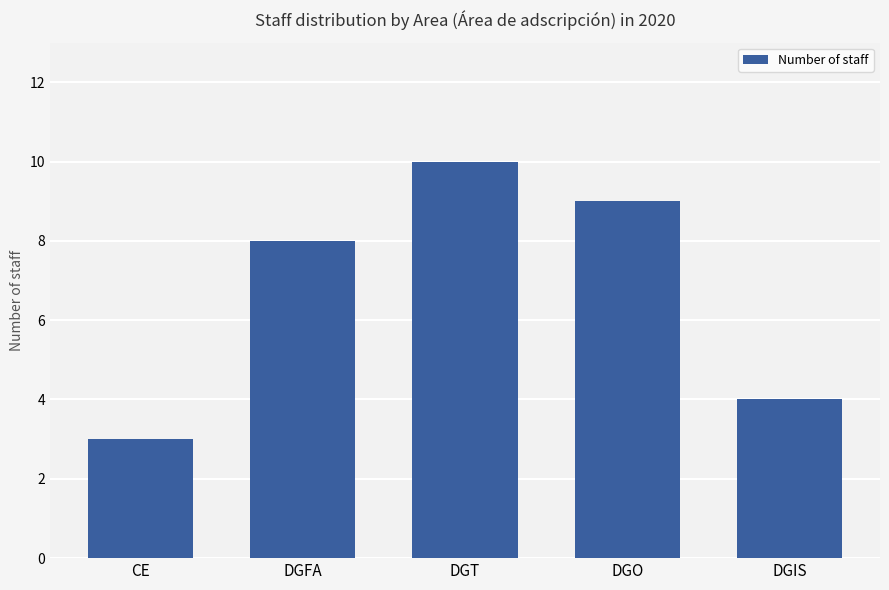

Read the value at DGT.

10